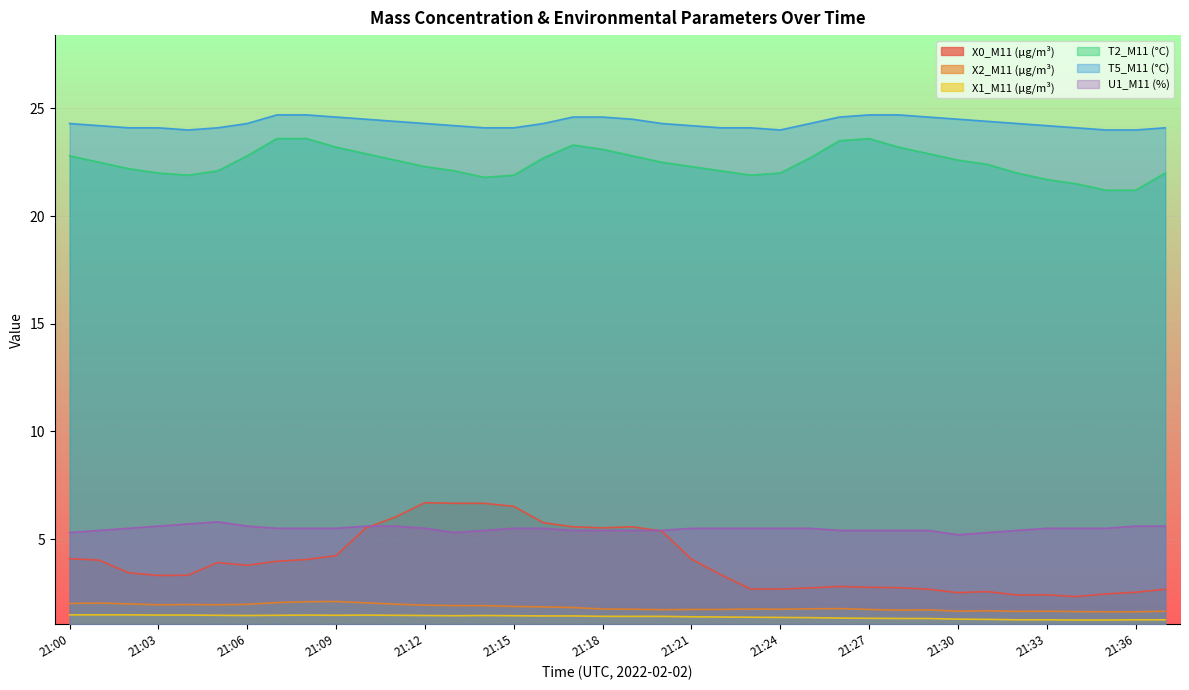

Which category has the lowest value in the T5_M11 (°C) series?

21:04